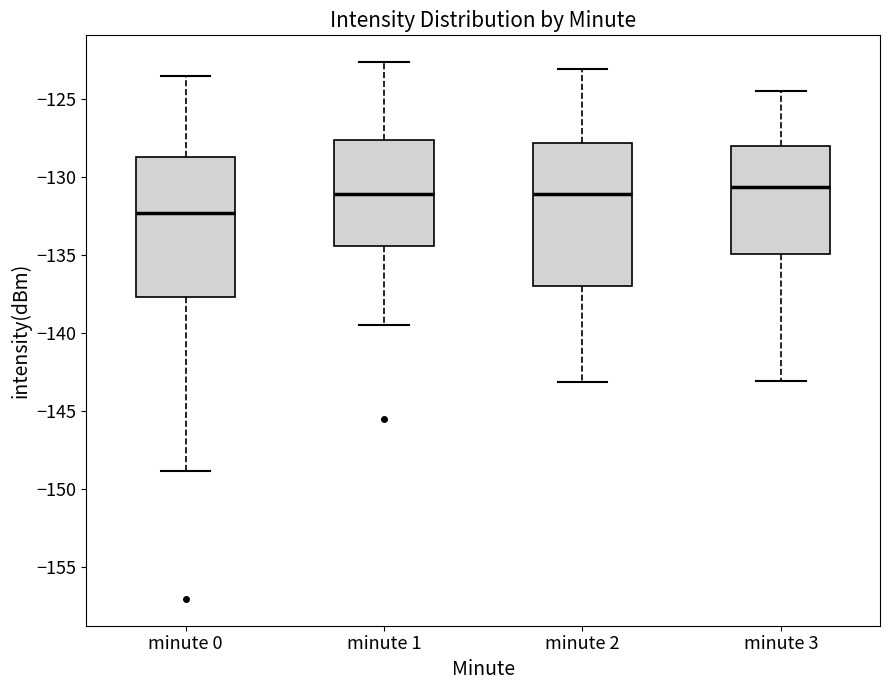

Reading left to right, transcribe this box plot: for each box, give where its median line is, the range the box spans, and where its two whiskers end, as read against the y-axis. The values are not printed on the chart, so give them approximately, as read against the axis.

minute 0: median -132.5, box -137.5 to -129.0, whiskers -149.0 to -123.5
minute 1: median -131.0, box -134.5 to -127.5, whiskers -139.5 to -122.5
minute 2: median -131.0, box -137.0 to -128.0, whiskers -143.0 to -123.0
minute 3: median -130.5, box -135.0 to -128.0, whiskers -143.0 to -124.5